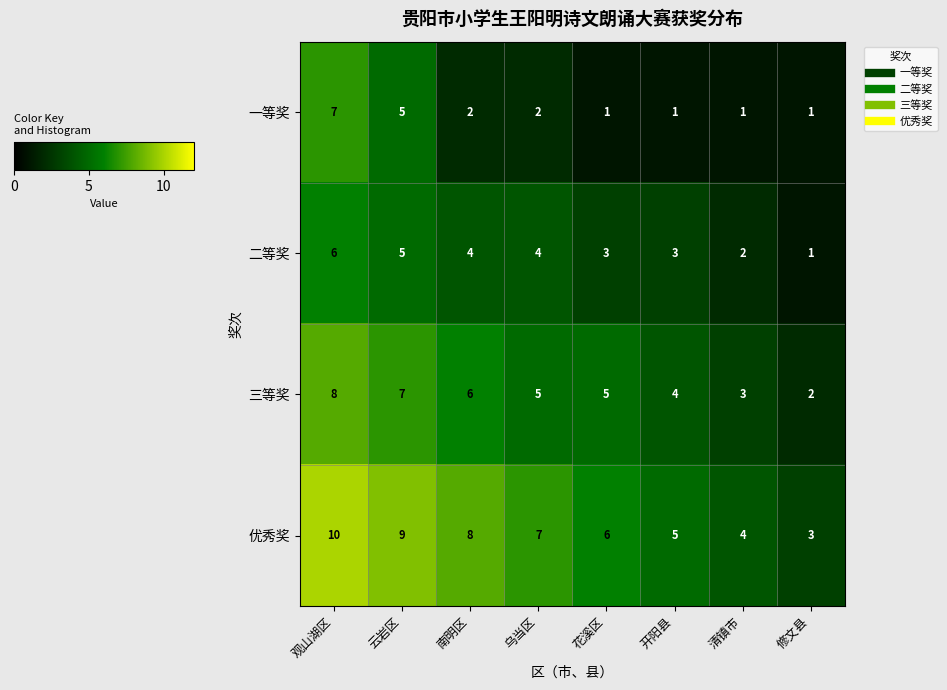

What is the approximate value of 三等奖 at 开阳县?

4